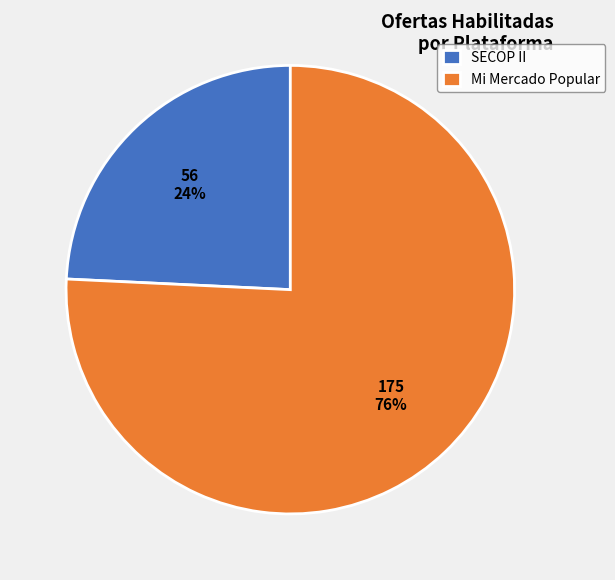

To the nearest percent, what percentage of the pie is Mi Mercado Popular?

76%